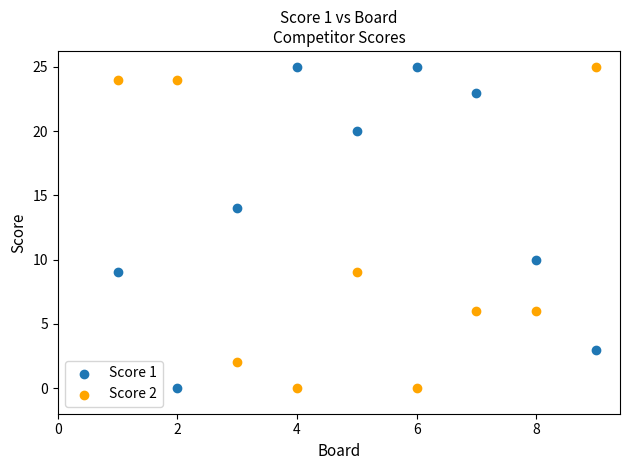

Across all data points, what is the range of Y values (max minus min)?

25